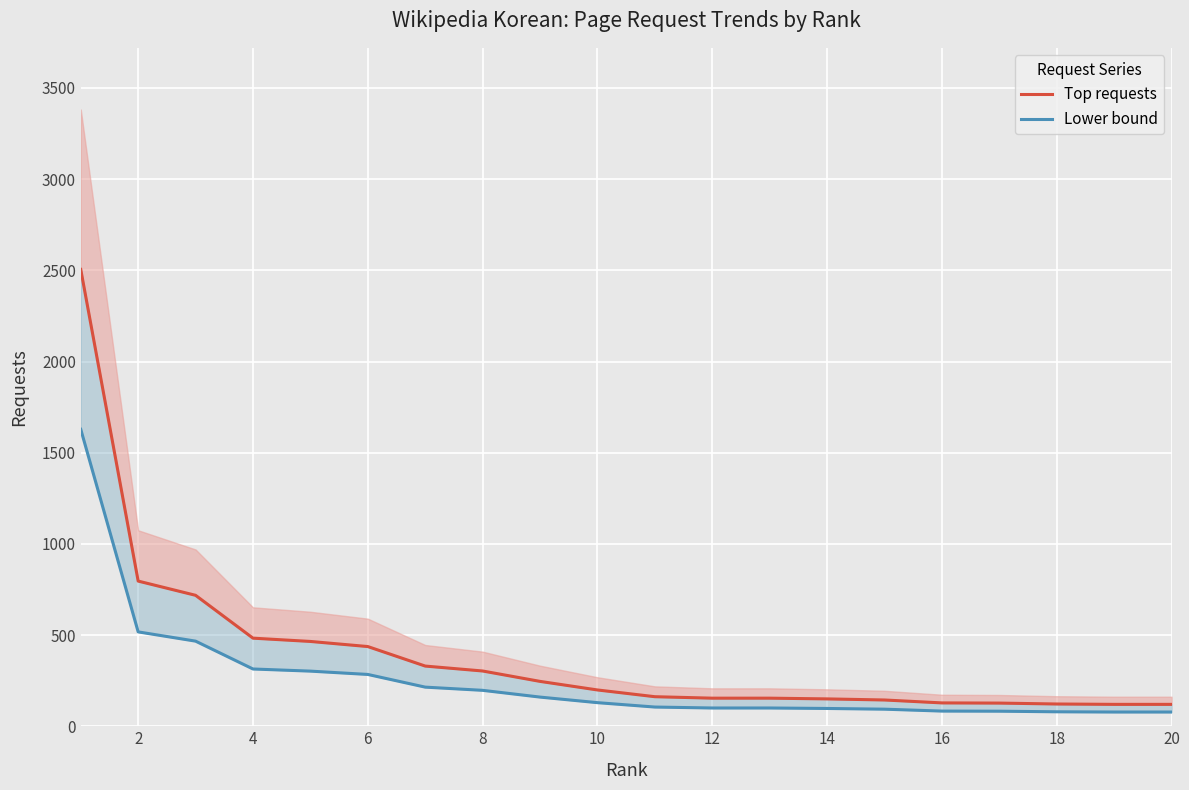

What is the smallest value displayed?

78.0